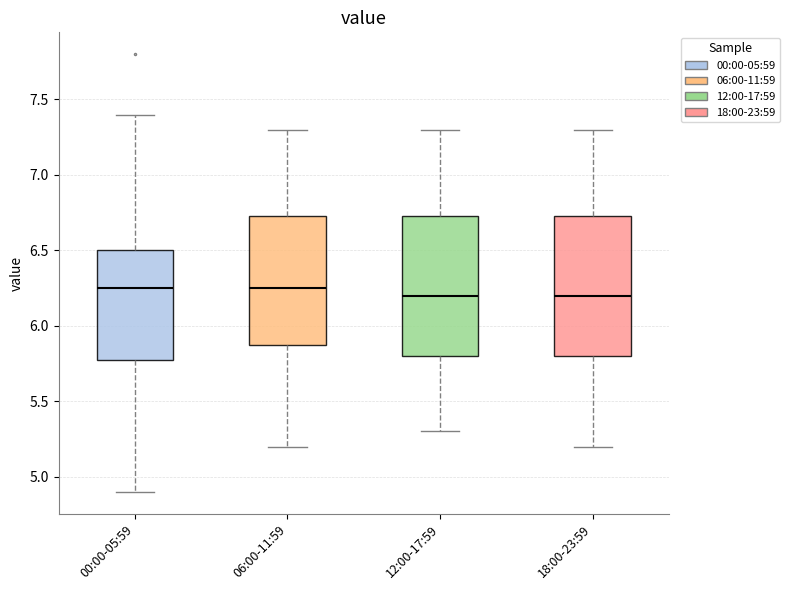

Reading left to right, transcribe this box plot: for each box, give where its median line is, the range the box spans, and where its two whiskers end, as read against the y-axis. The values are not printed on the chart, so give them approximately, as read against the axis.

00:00-05:59: median 6.25, box 5.80 to 6.50, whiskers 4.90 to 7.40
06:00-11:59: median 6.25, box 5.90 to 6.75, whiskers 5.20 to 7.30
12:00-17:59: median 6.20, box 5.80 to 6.75, whiskers 5.30 to 7.30
18:00-23:59: median 6.20, box 5.80 to 6.75, whiskers 5.20 to 7.30